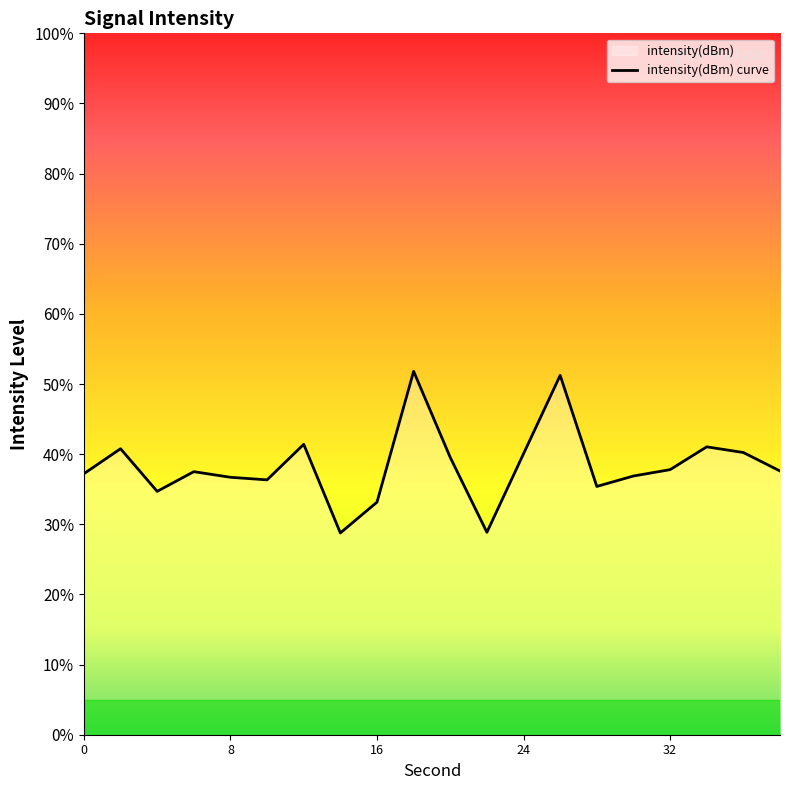

What is the difference between the maximum and minimum values?

23.0